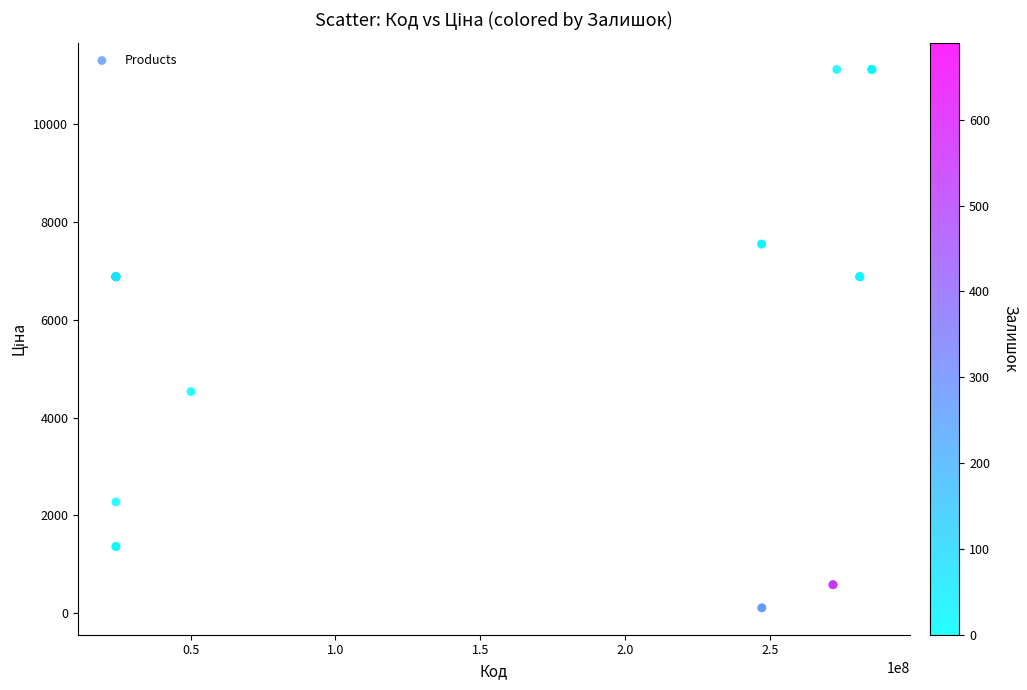

What Y value in the scatter plot is closest to 5613?

4531.4